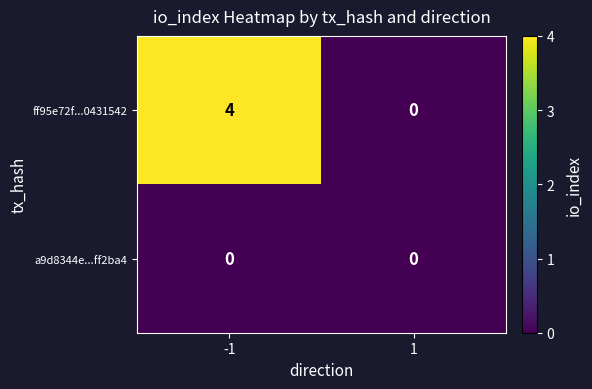

Which series has the largest total across all categories?

ff95e72f...0431542